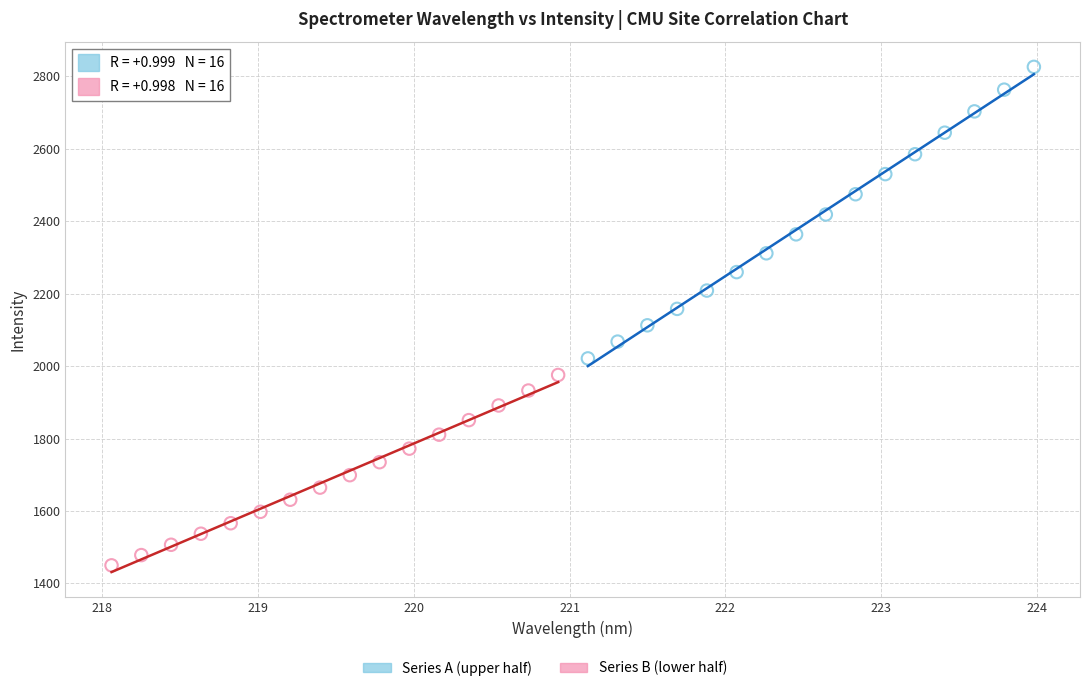

Which series has the widest spread of Y values?

Series A (upper half)